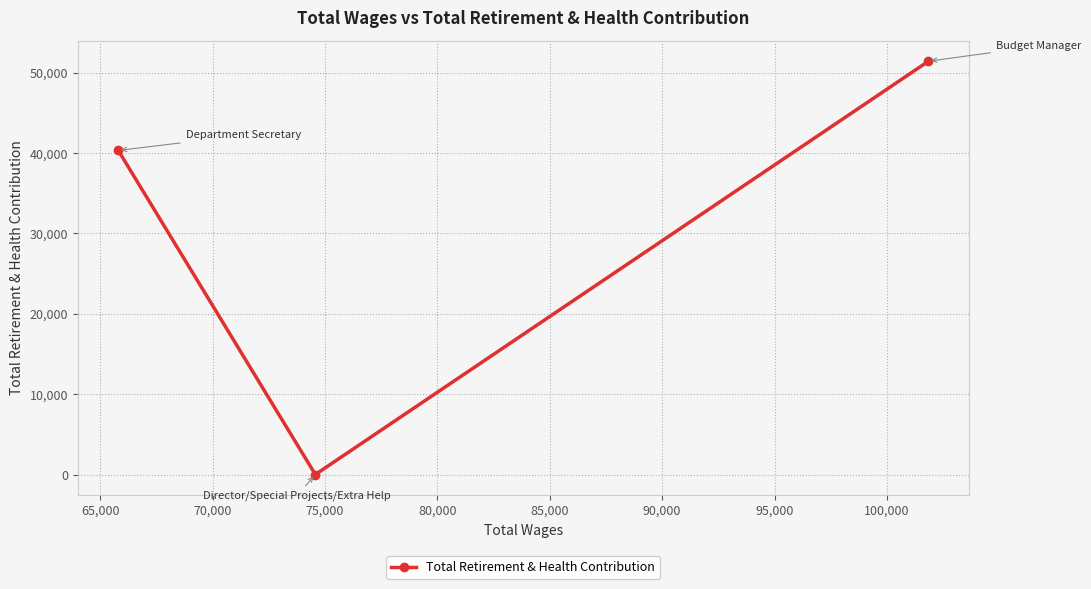

What is the greatest value displayed?

51440